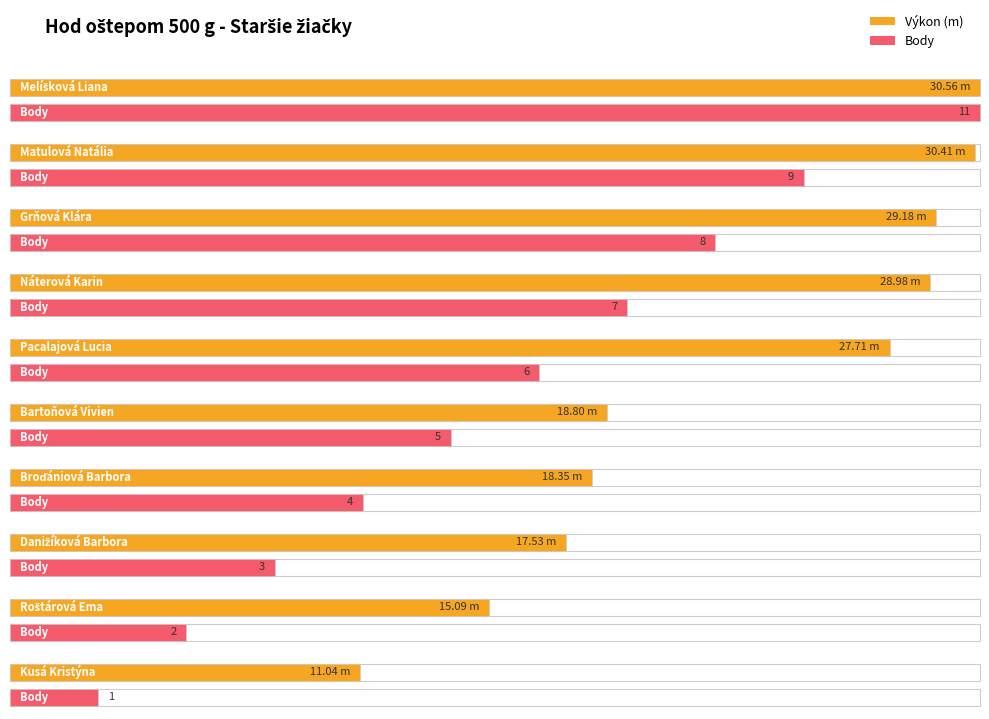

List the labels in order of Body value, smallest first.

Kusá Kristýna, Roštárová Ema, Danižíková Barbora, Broďániová Barbora, Bartoňová Vivien, Pacalajová Lucia, Náterová Karin, Grňová Klára, Matulová Natália, Melíšková Liana